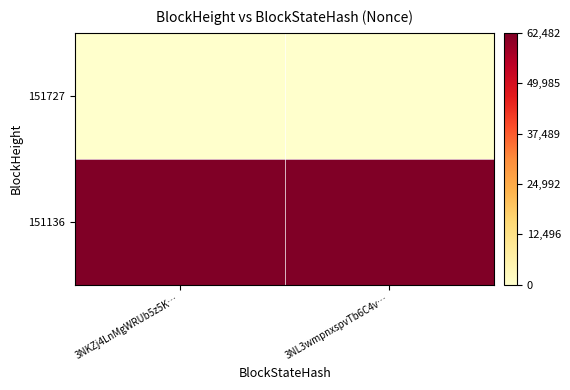

Reading left to right, transcribe all the data shown in this chart.

151727: 3NKZj4LnMgWRUb5z5K…=0	3NL3wmpnxspvTb6C4v…=0
151136: 3NKZj4LnMgWRUb5z5K…=62482	3NL3wmpnxspvTb6C4v…=62482